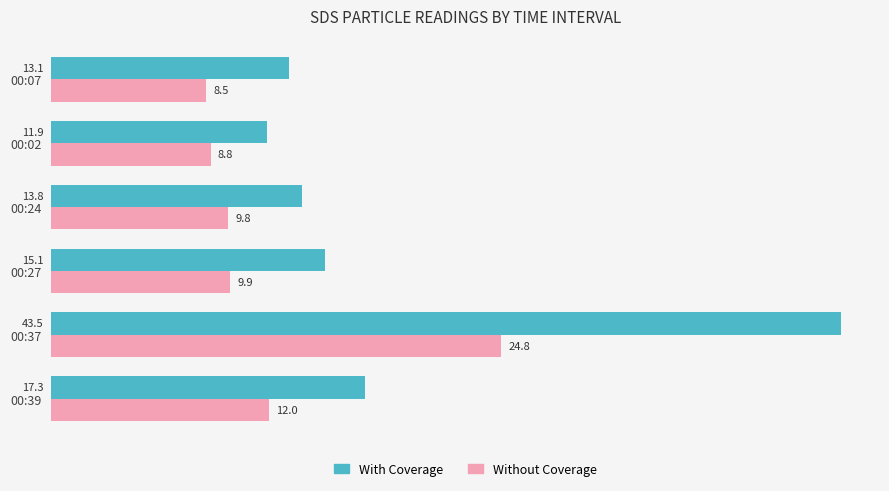

Is the value of Without Coverage at 00:37 greater than the value of With Coverage at 00:37?

No